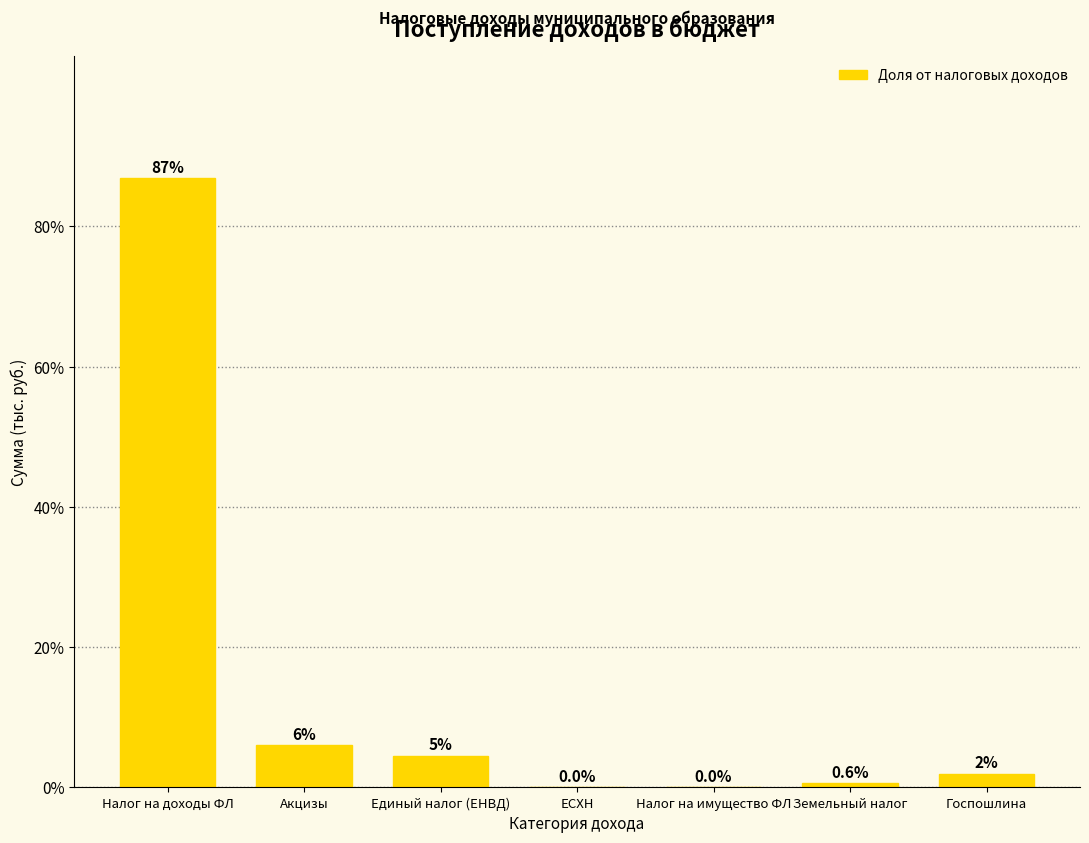

The chart shows a value of 142.0 at Налог на доходы ФЛ. True or false?

False